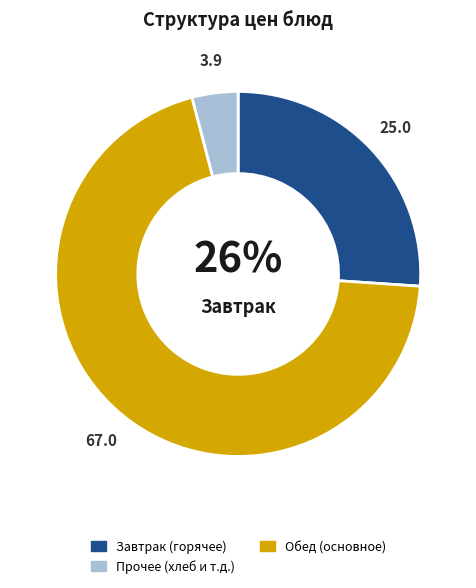

Is there a majority slice in this chart?

Yes